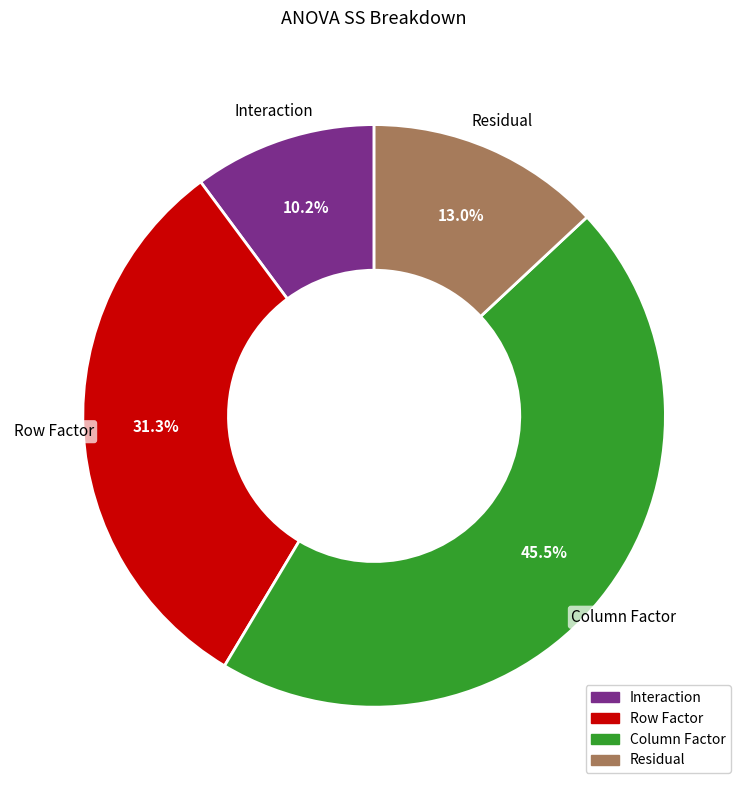

What is the smallest slice in the pie chart?

Interaction